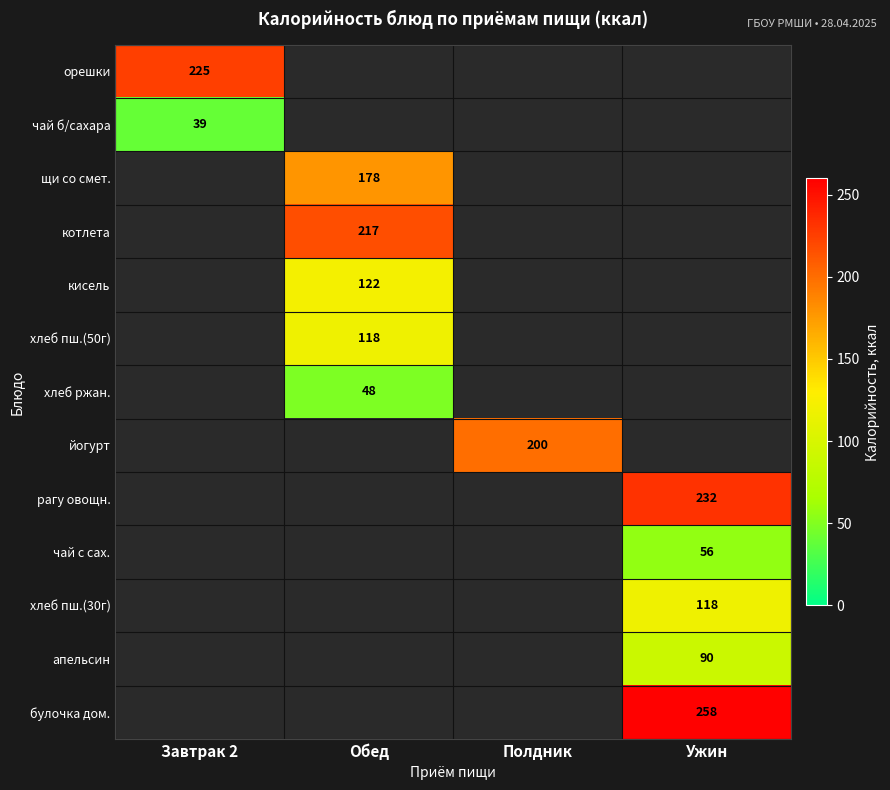

The value of рагу овощн. at Ужин is 232. True or false?

True